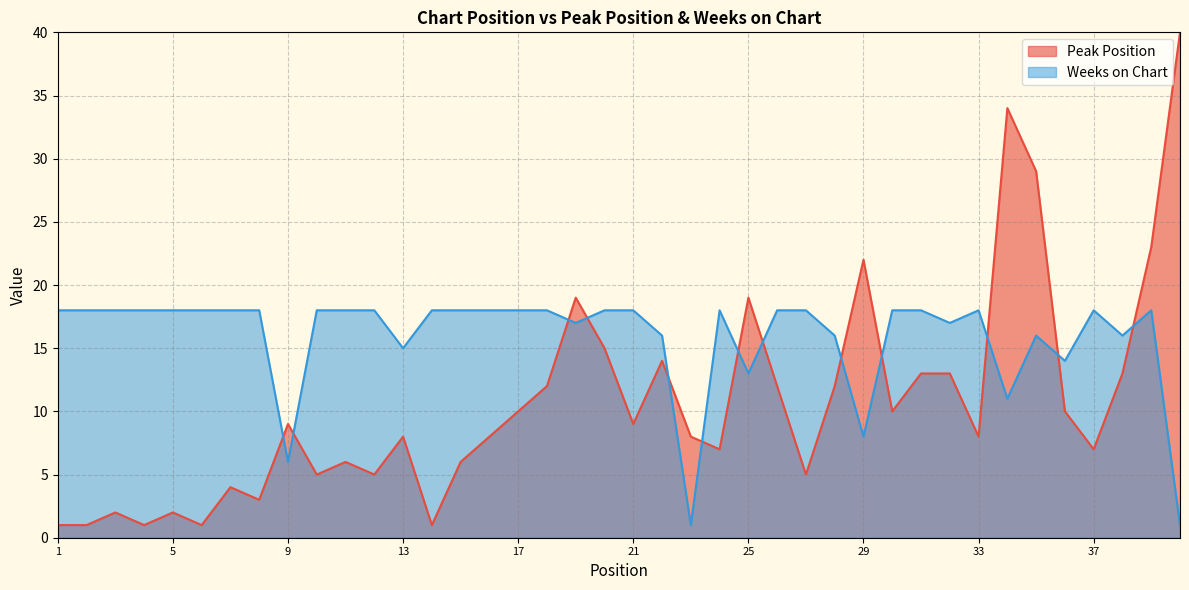

What is the difference between the maximum and minimum values in the Weeks on Chart series?

17